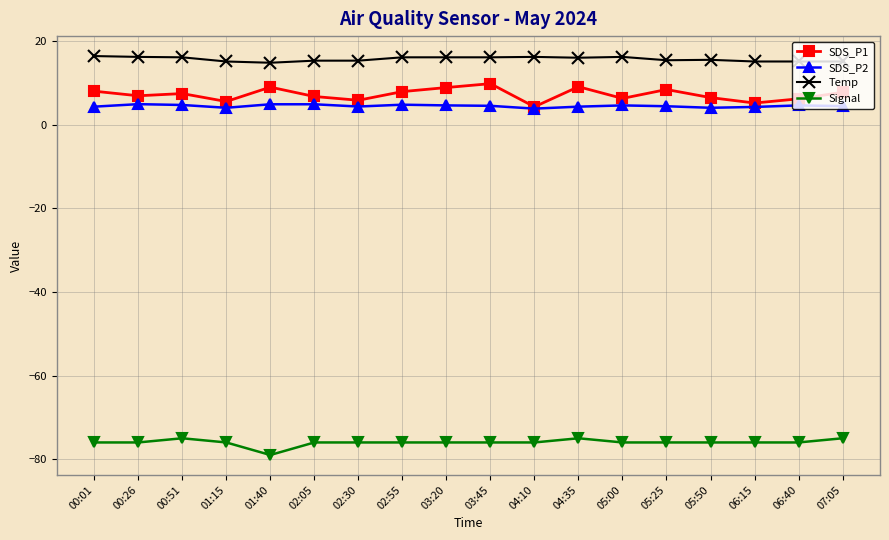

True or false: SDS_P1 and Signal intersect in this chart.

False